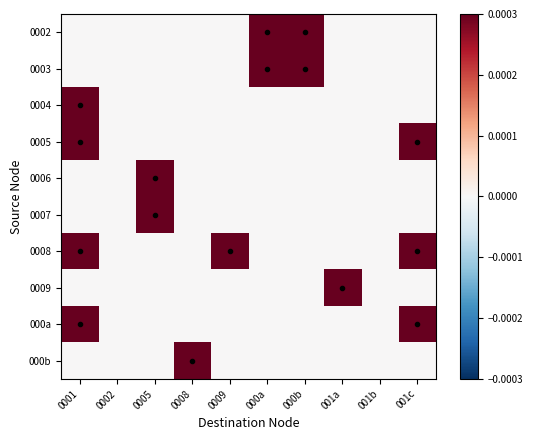

Rank the series at 0001 from highest to lowest value.

0004, 0005, 0008, 000a, 0002, 0003, 0006, 0007, 0009, 000b